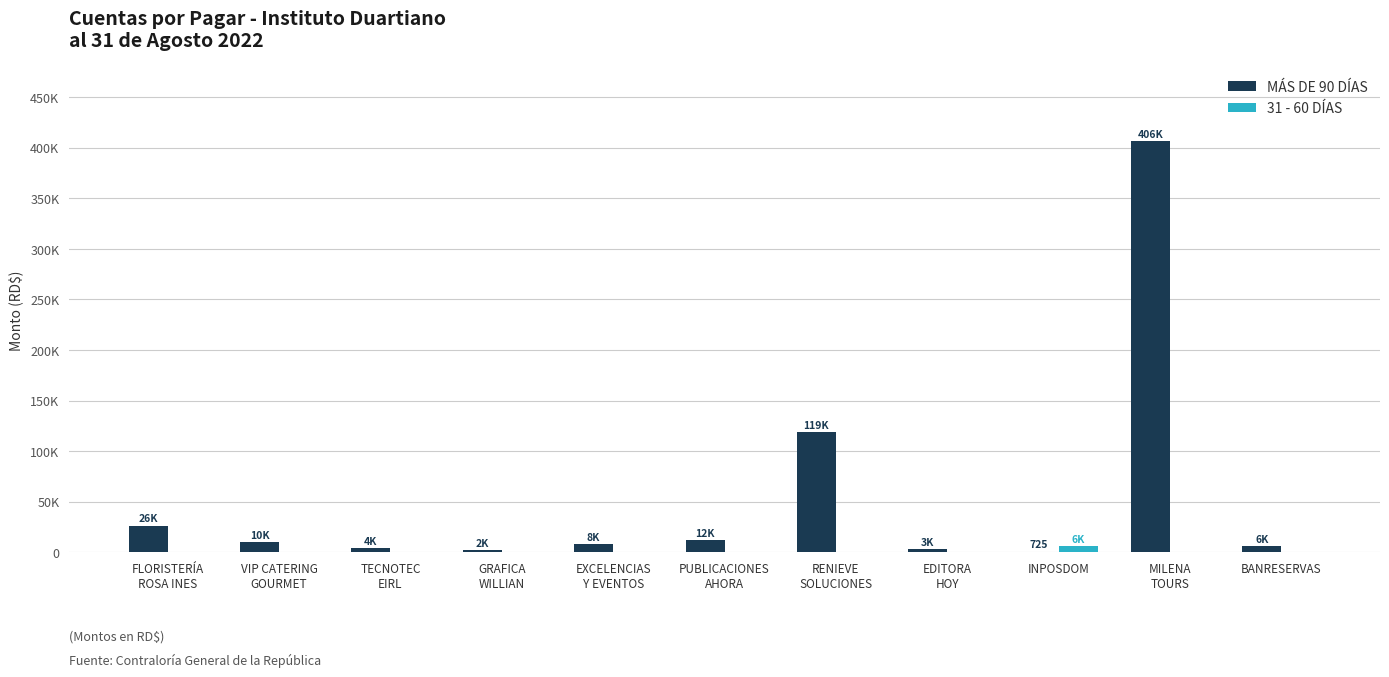

What is the sum of all MÁS DE 90 DÍAS values?

598309.6